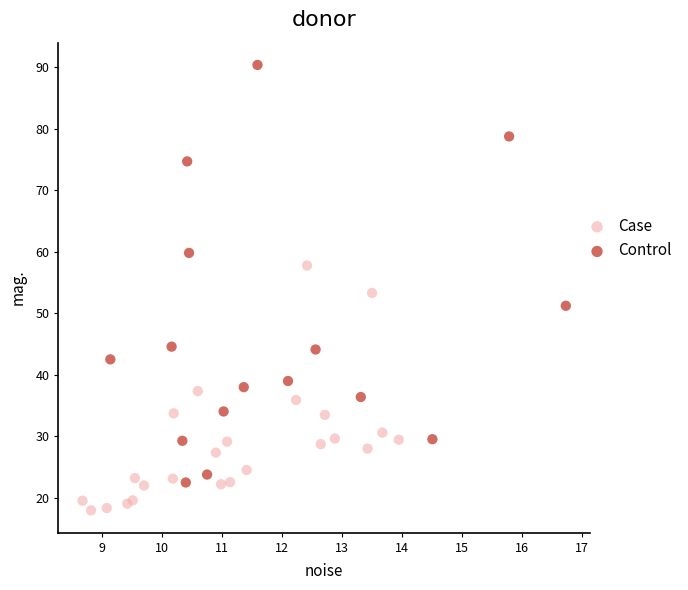

Which series has the largest Y range (max minus min)?

Control